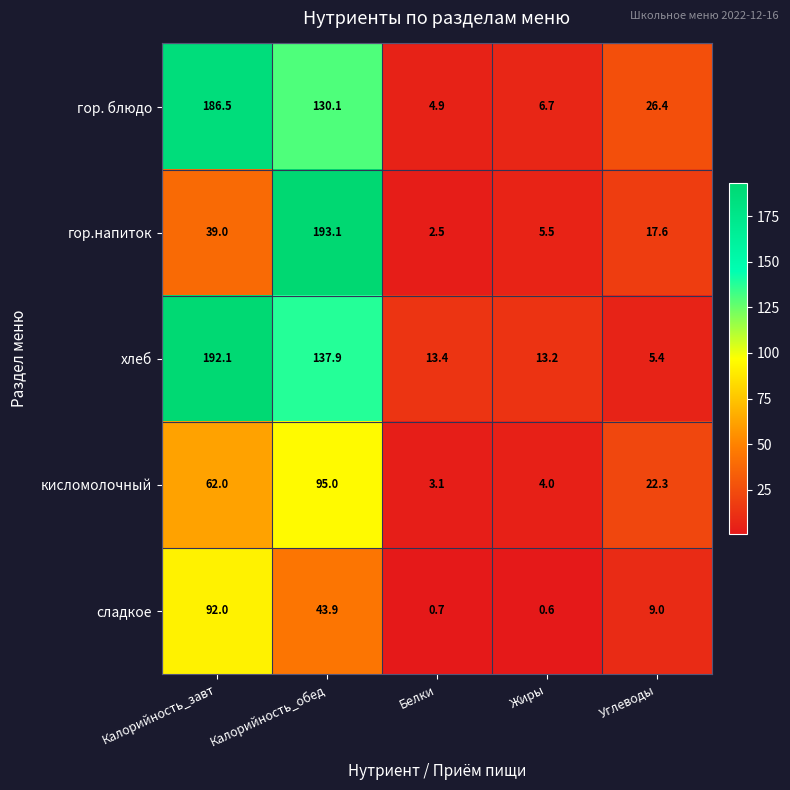

What is the greatest value displayed?

193.1